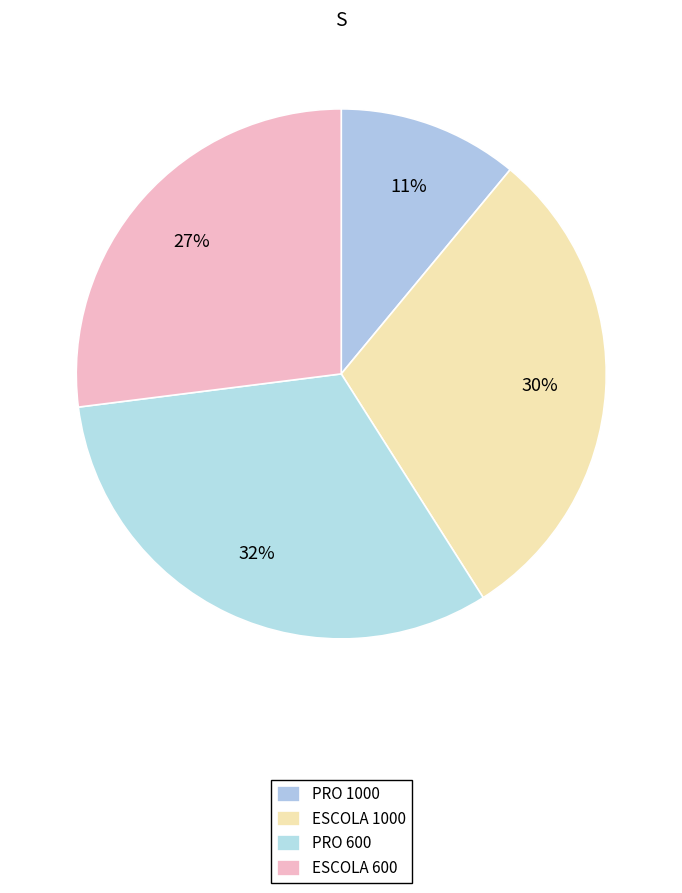

Count the number of slices in the pie.

4